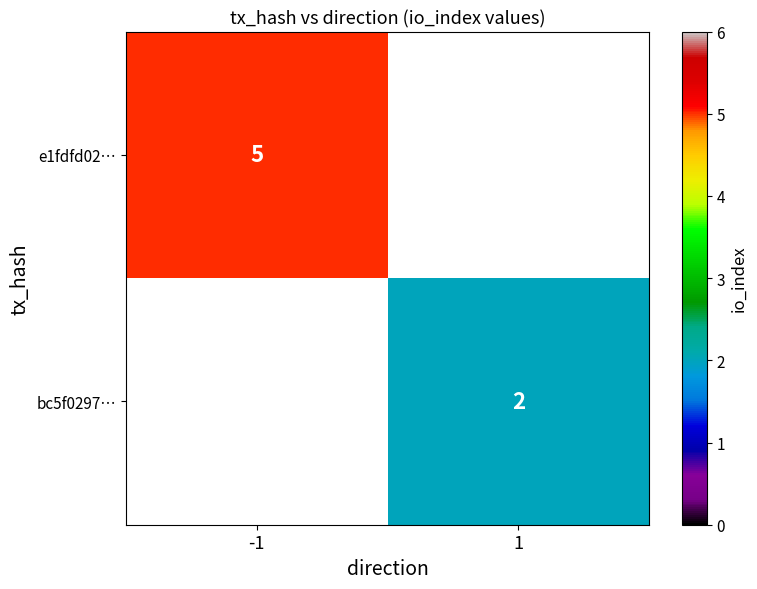

Is it true that bc5f0297… equals 2 at 1?

True